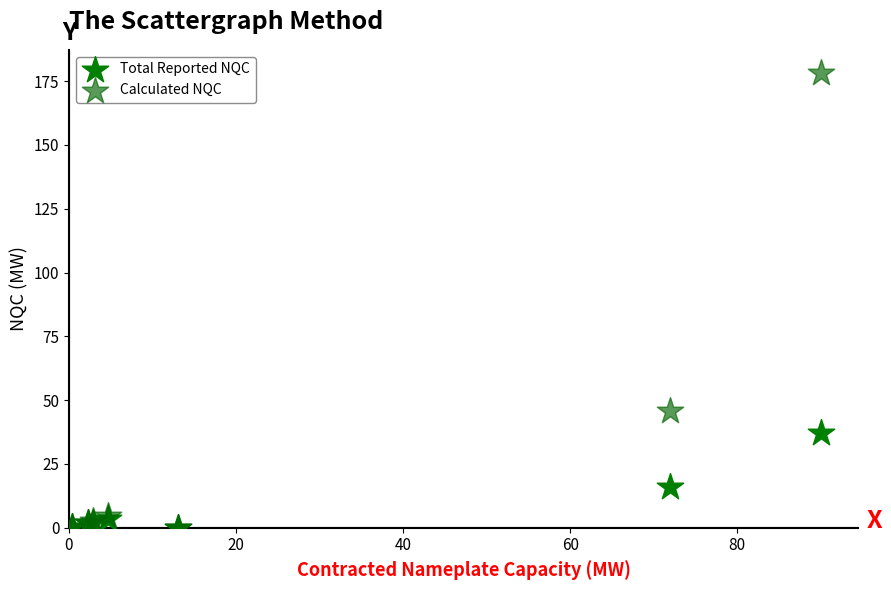

Across all series, what Y value is closest to 89?

45.6